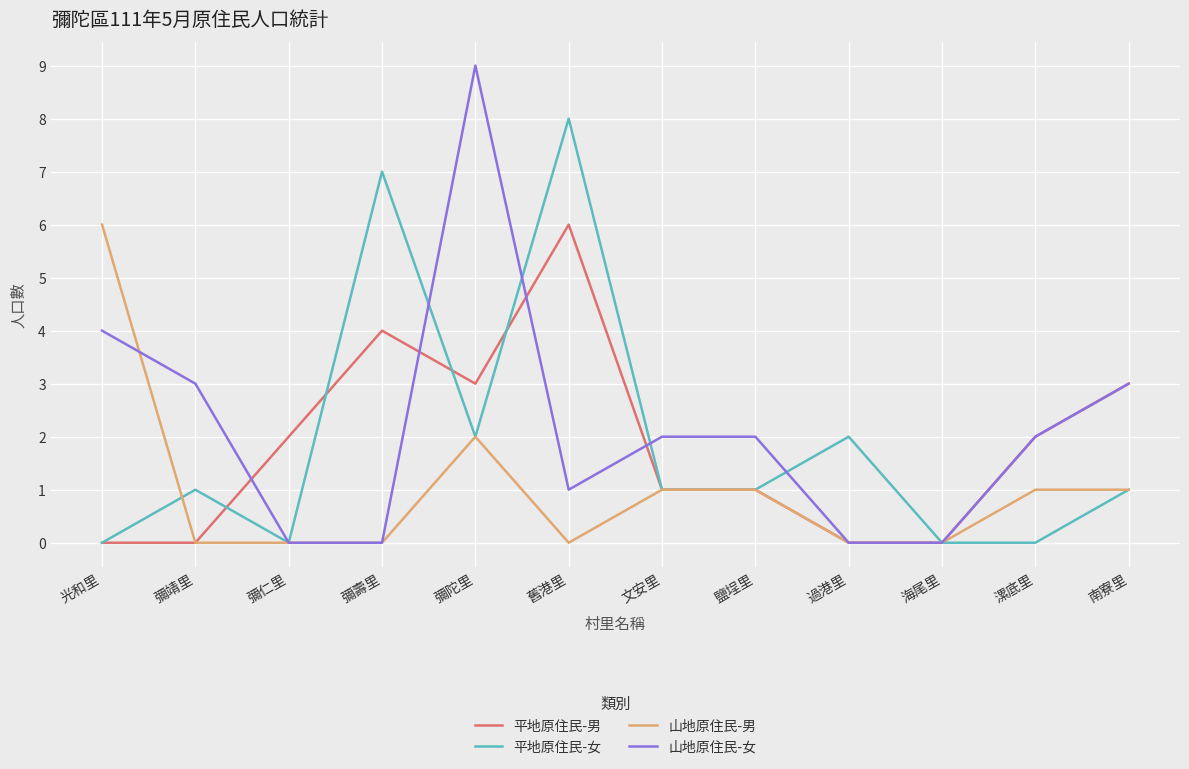

At how many categories does at least one series exceed 5?

4